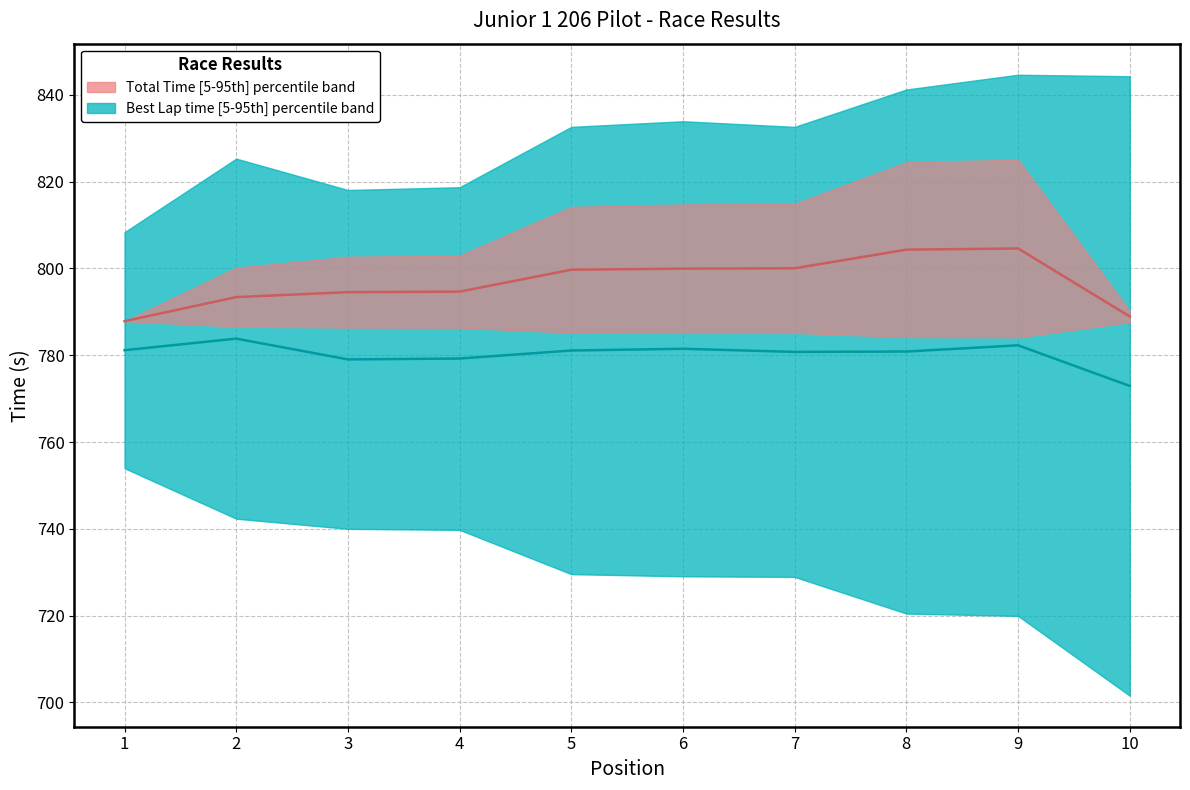

At which category does Median Total Time band reach its first local peak?

9